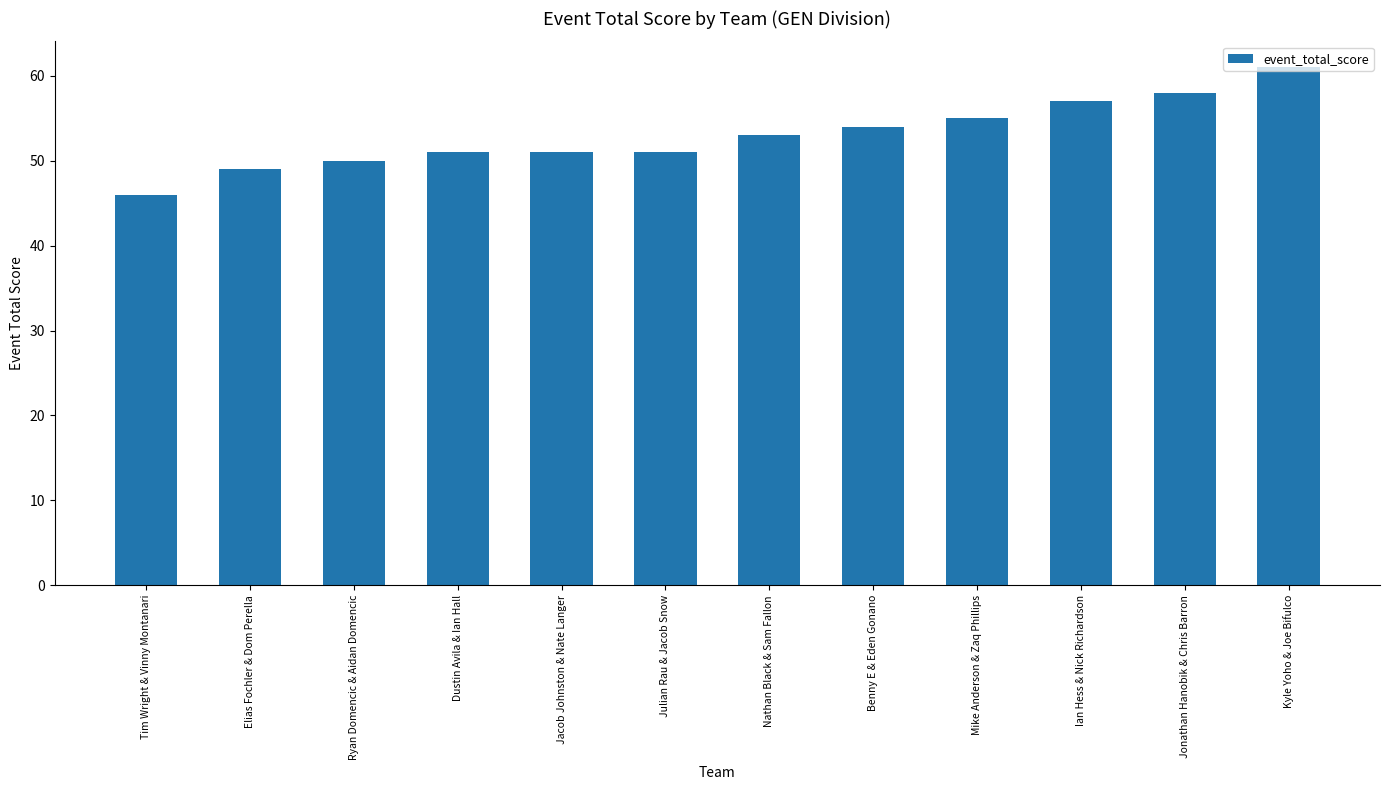

Reading right to left, extract all data points from this chart.

61	58	57	55	54	53	51	51	51	50	49	46